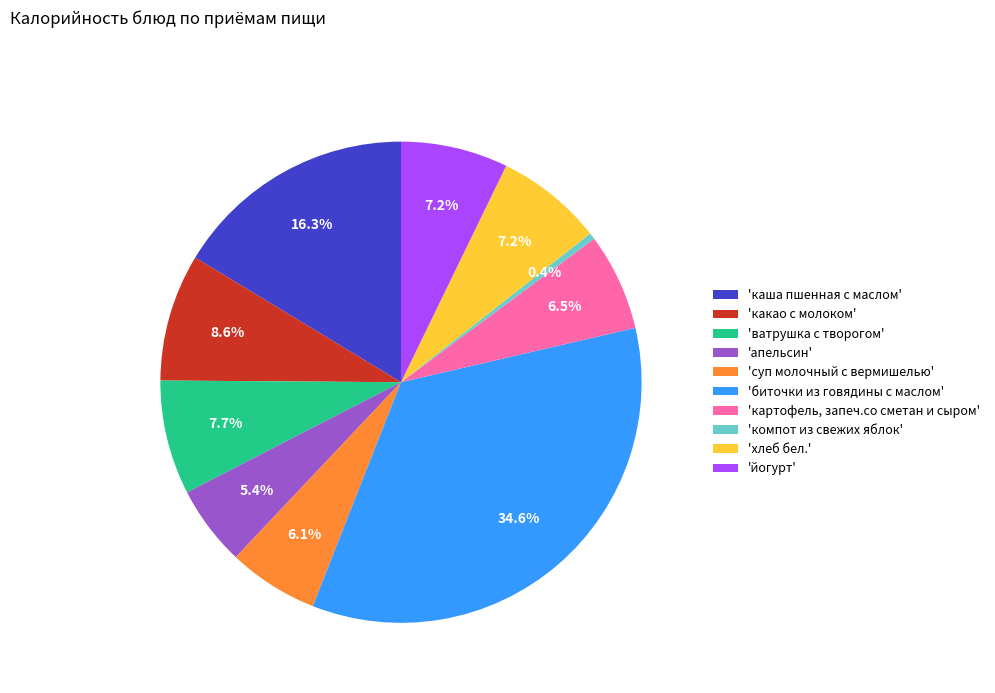

Is 'йогурт' the majority of the pie?

No